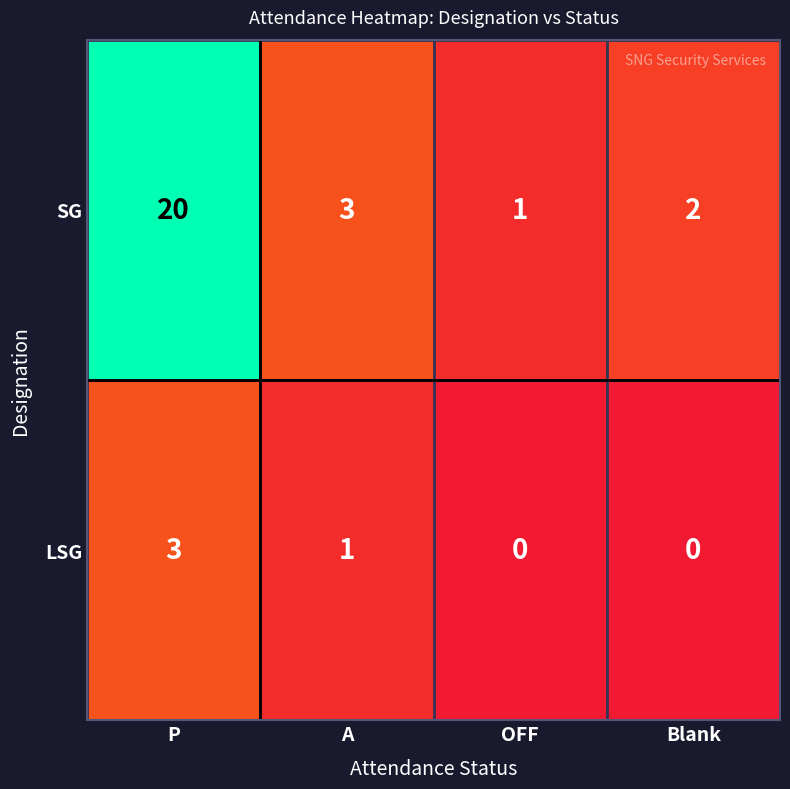

Which series has the largest total across all categories?

SG